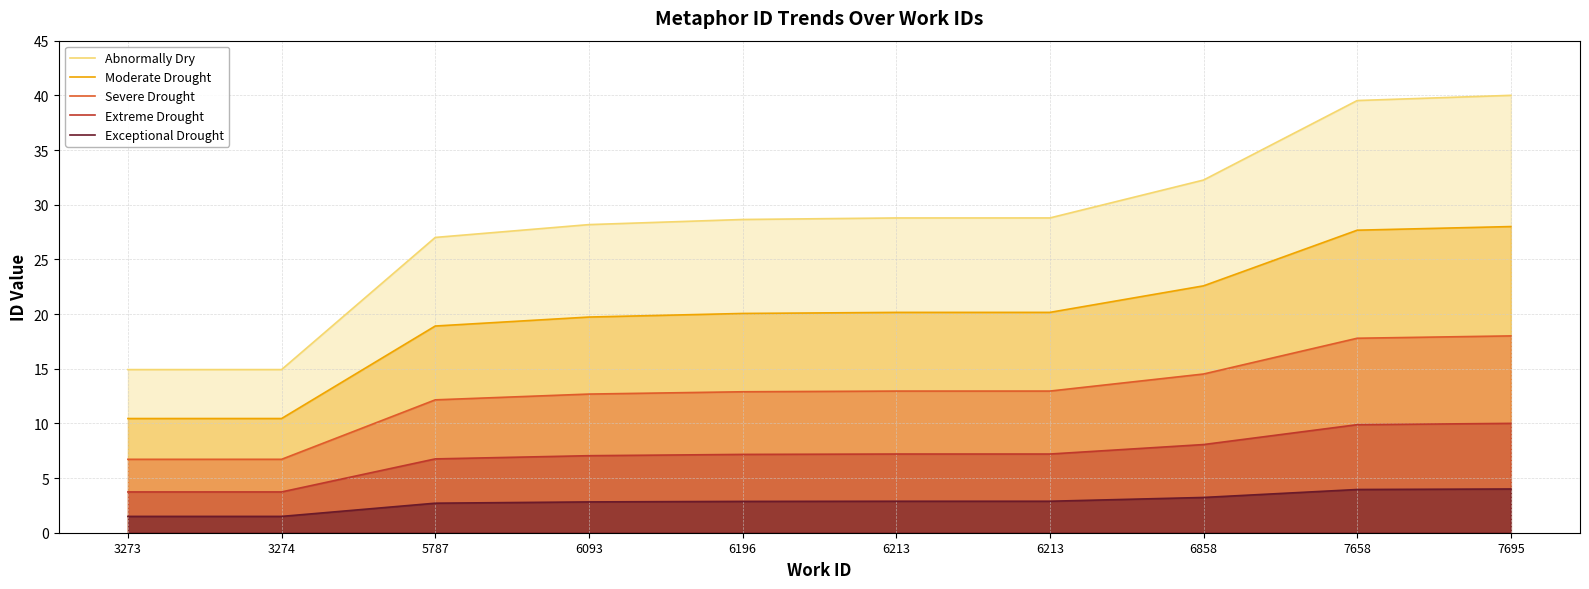

At which label is Abnormally Dry closest to 27?

5787